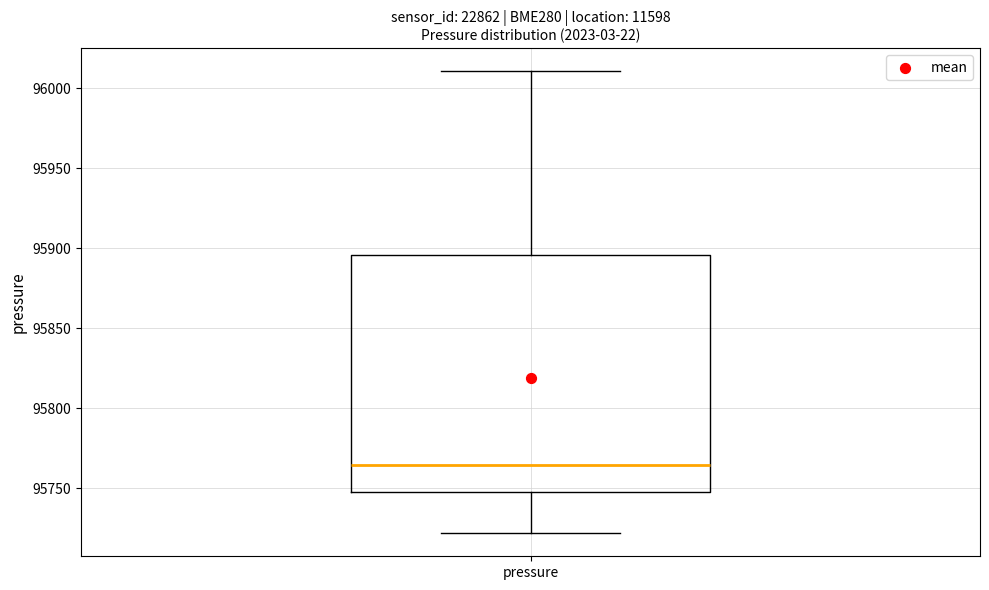

Transcribe this box plot: give where the median line is, the range the box spans, and where the two whiskers end, as read against the y-axis. The values are not printed on the chart, so give them approximately, as read against the axis.

median 95765, box 95750 to 95895, whiskers 95720 to 96010